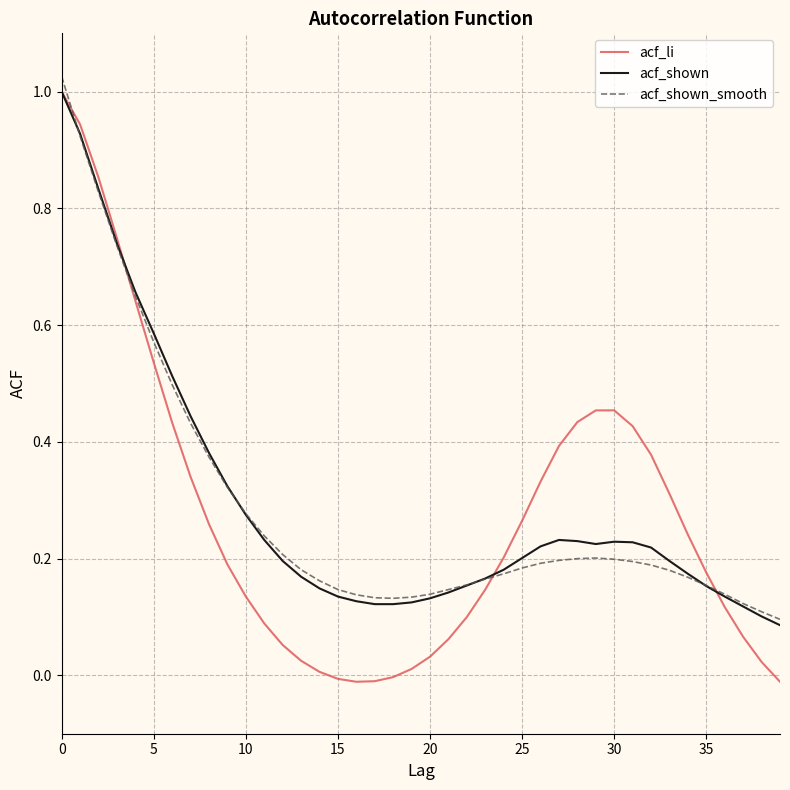

Which series has the largest range (max minus min)?

acf_li